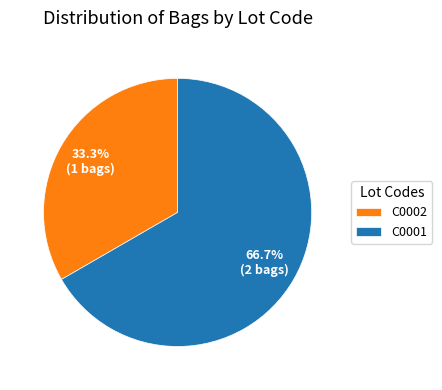

Which category has the smallest portion of the pie?

C0002